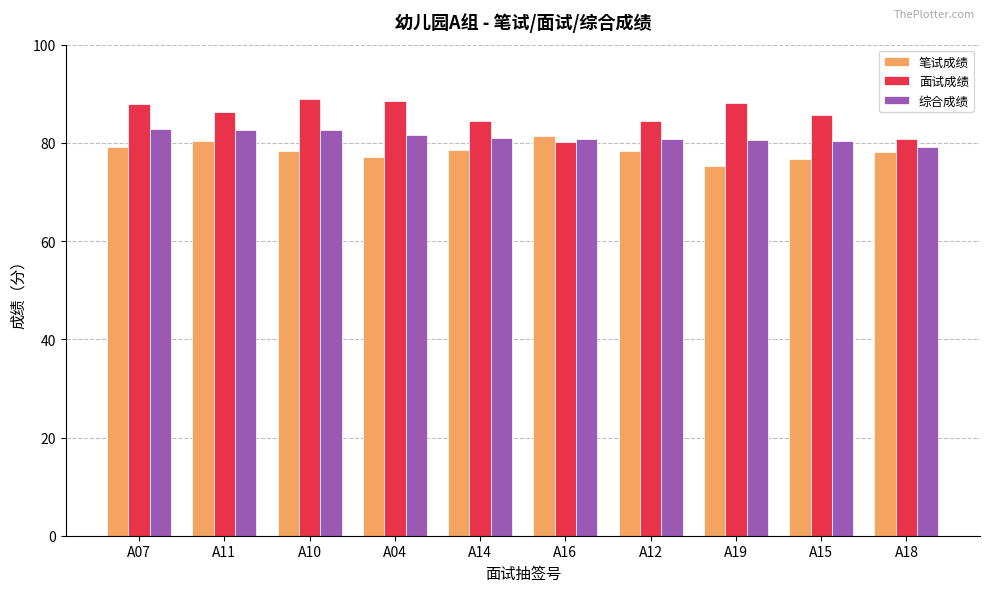

What is the difference between the second highest and minimum values in the 综合成绩 series?

3.5